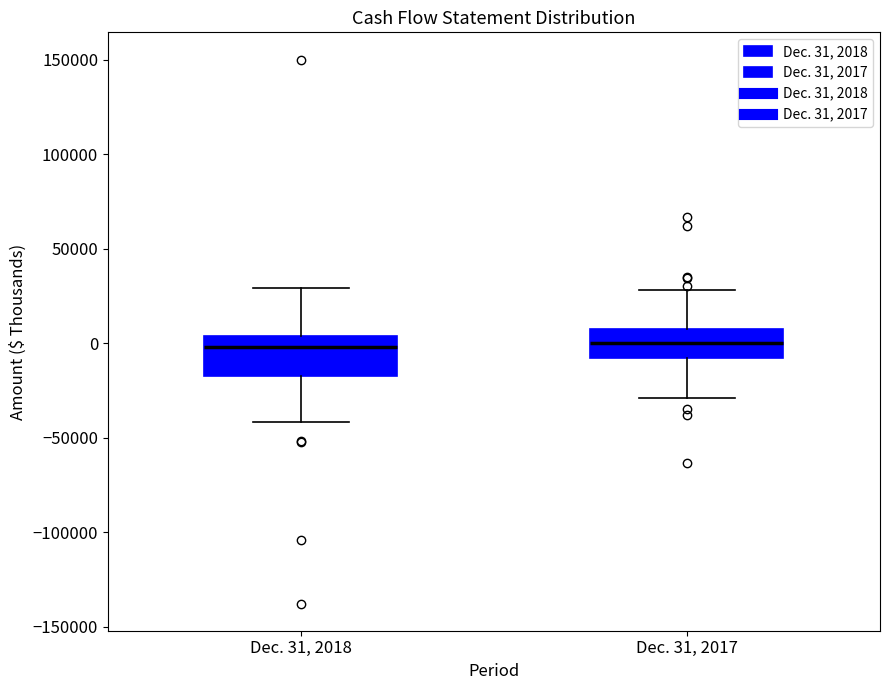

Reading left to right, read every box against the y-axis: the position of its median line, the range the box covers, and the ends of its whiskers. The values are not printed on the chart, so give them approximately, as read against the axis.

Dec. 31, 2018: median 0, box -15000 to 5000, whiskers -40000 to 30000
Dec. 31, 2017: median 0, box -10000 to 5000, whiskers -30000 to 30000